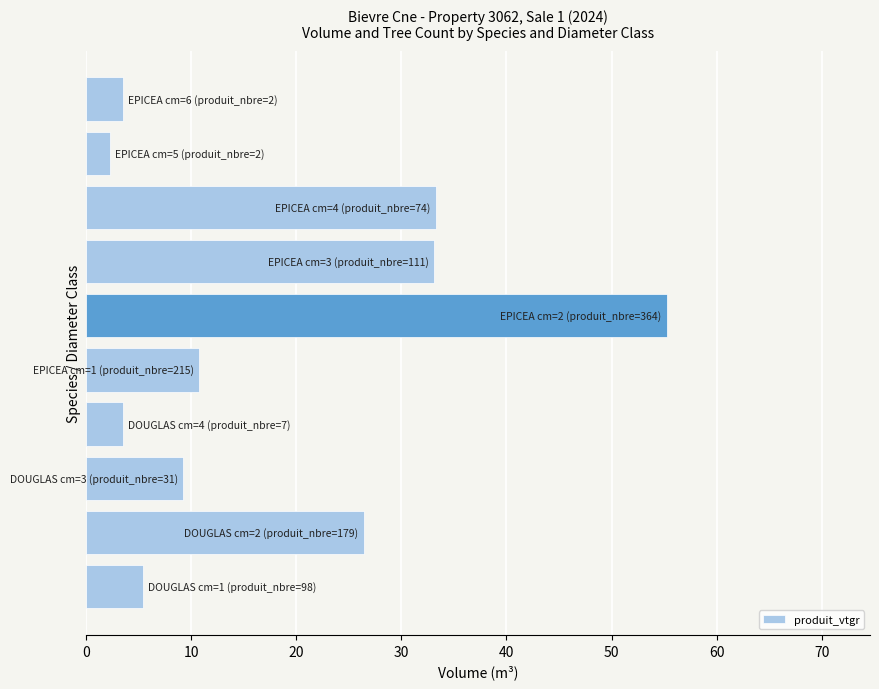

How many bars are there in total?

10